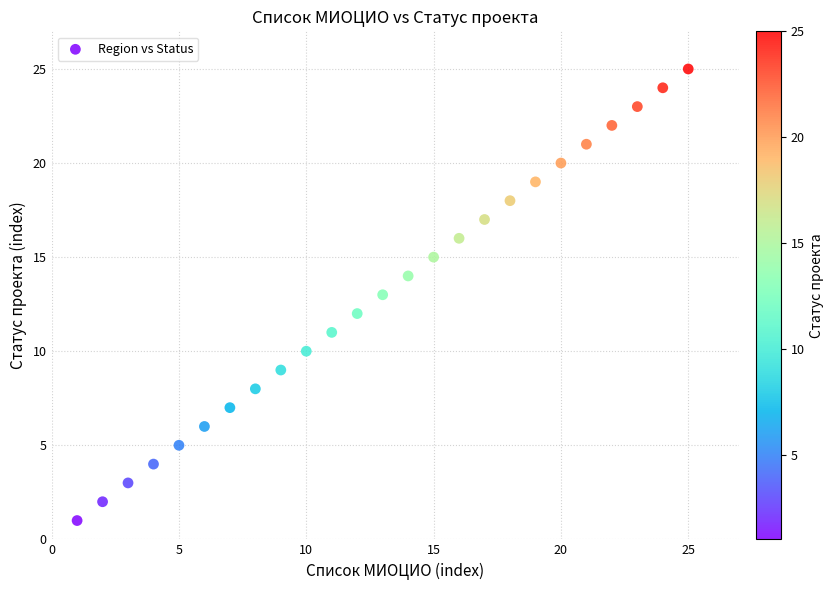

What is the range of X values (max minus min)?

24